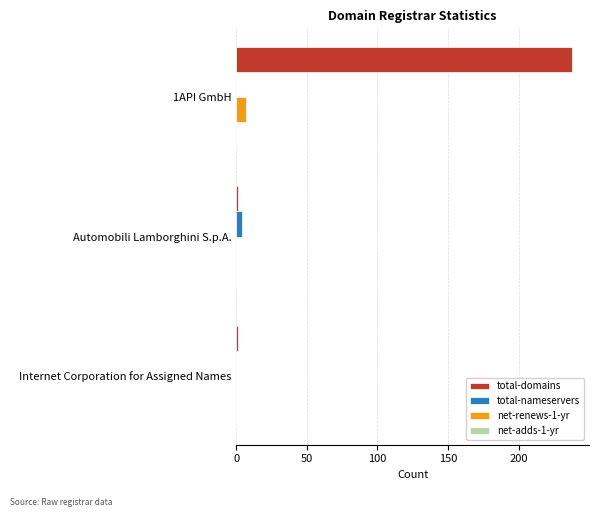

Count the total-domains values in the range 1 to 238.

3